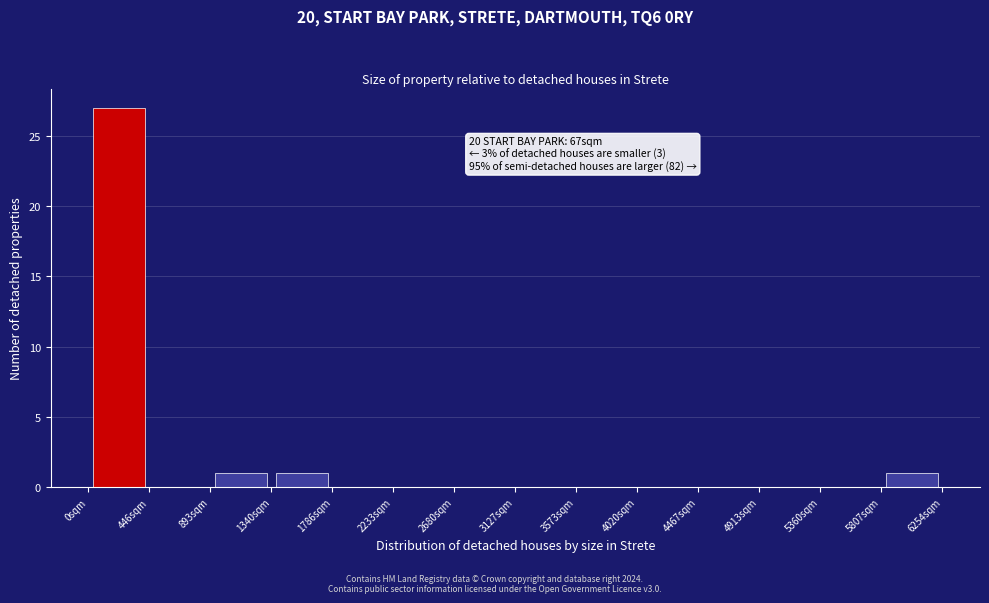

Over which range of the x-axis is the bar tallest?

0 to 450